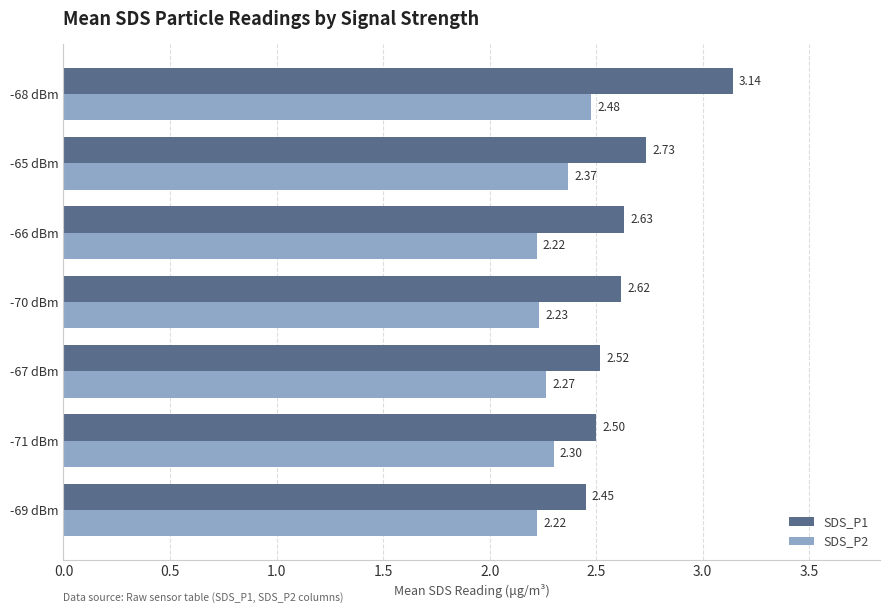

What is the difference between the highest and lowest values at -66 dBm?

0.4